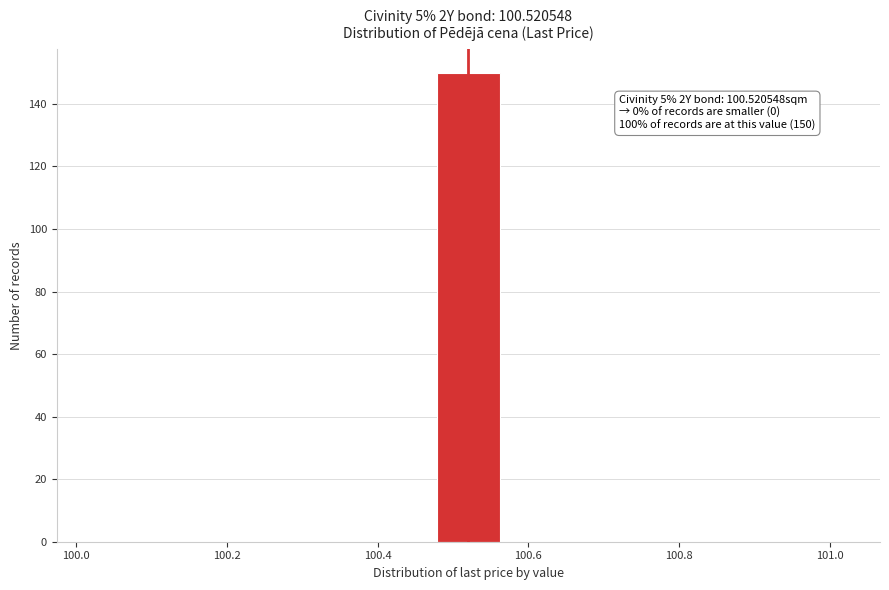

Which range on the x-axis has the tallest bar?

100.48 to 100.56